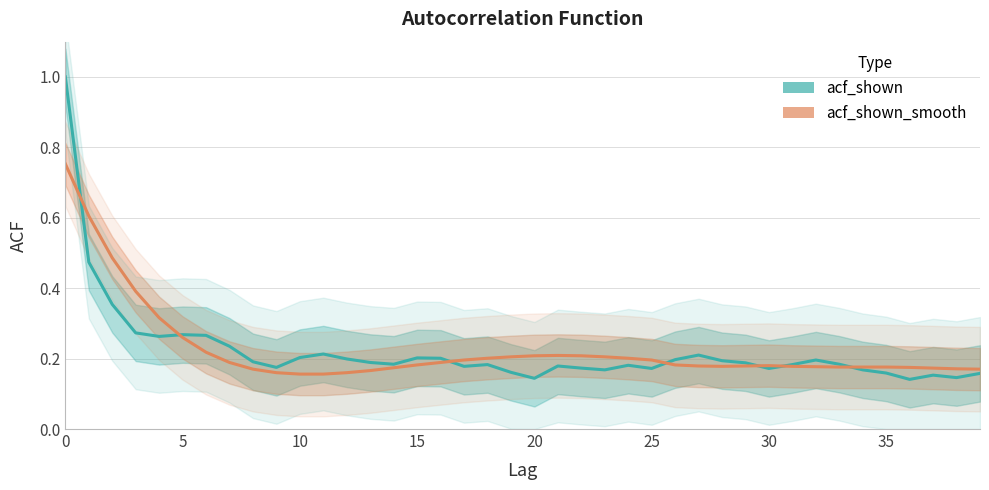

What are all the series names shown in the legend?

acf_shown, acf_shown_smooth